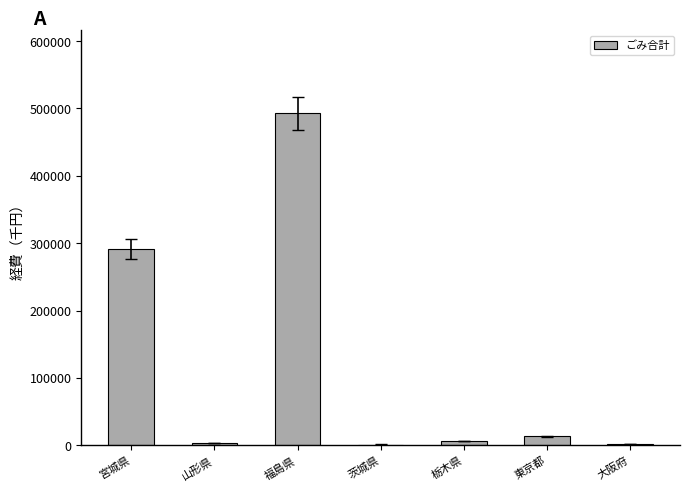

The chart shows a value of 13271 at 東京都. True or false?

True